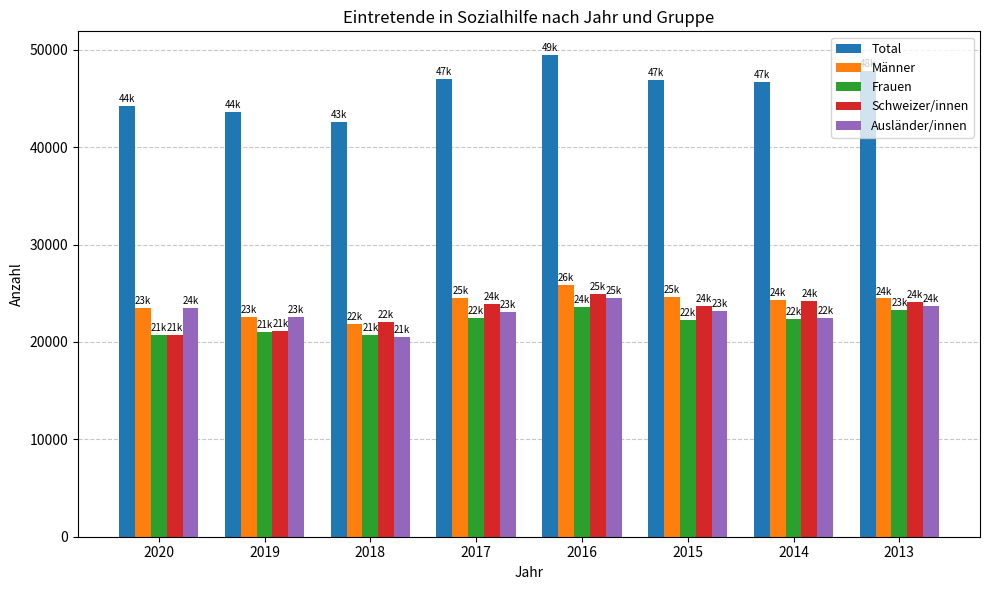

How many data points in Schweizer/innen are less than 23923?

4